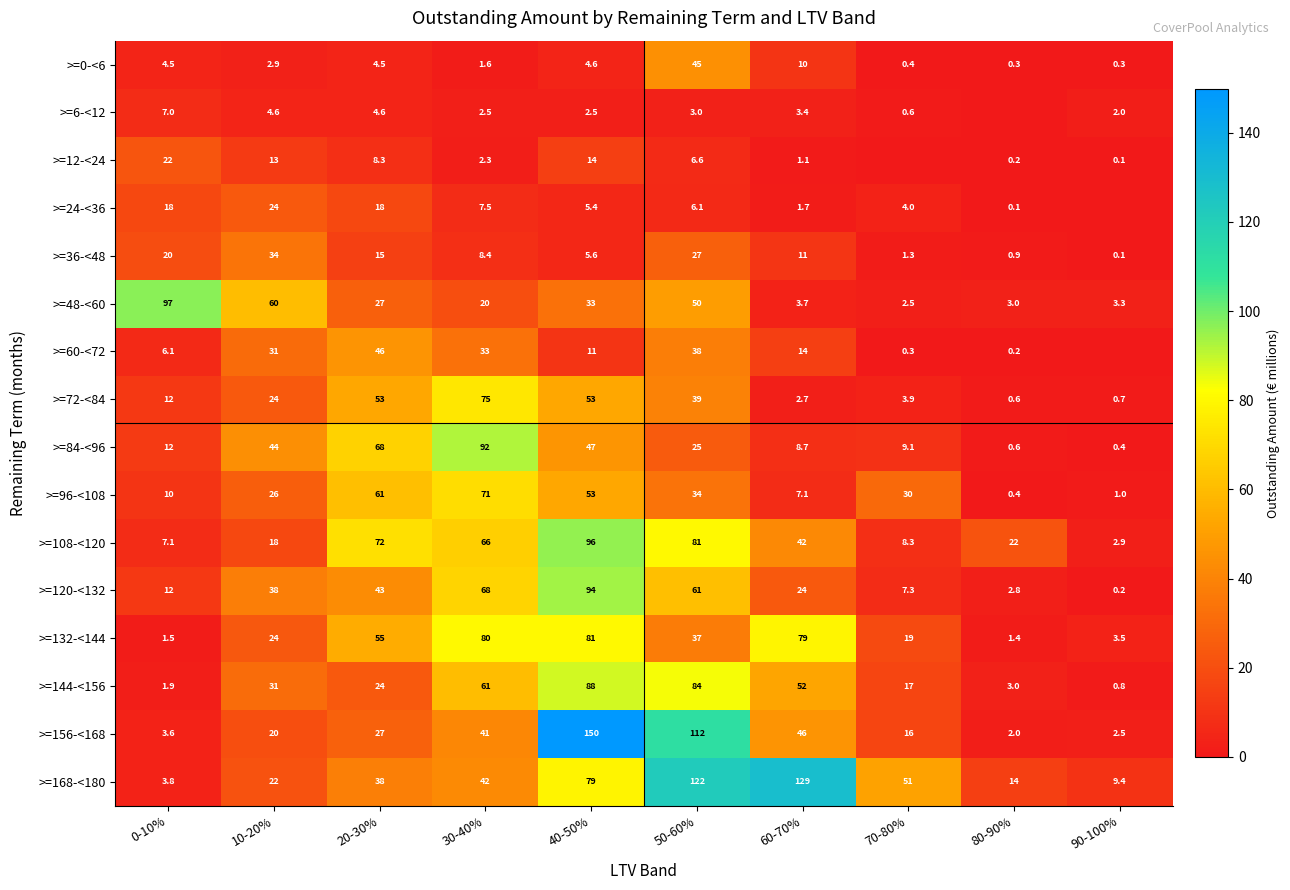

What is the difference between the highest and lowest values at 60-70%?

127.9